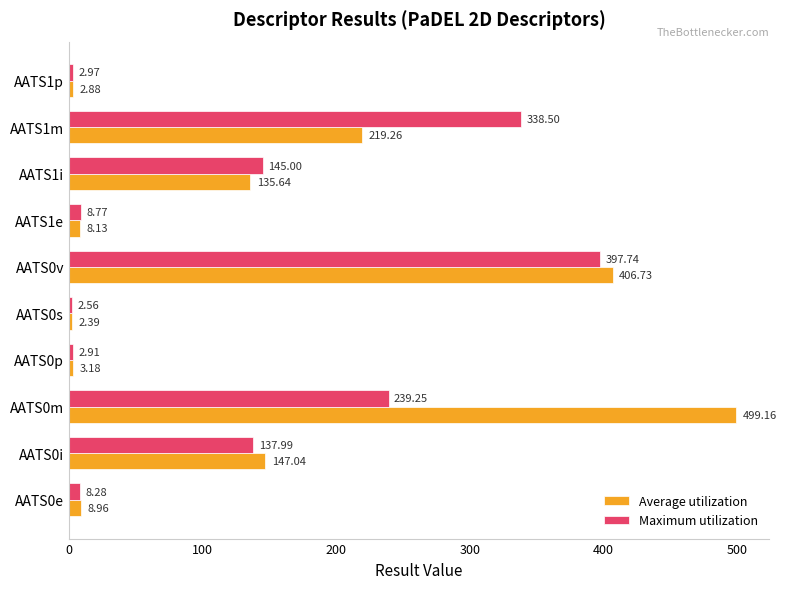

Which series has the largest total across all categories?

Average utilization